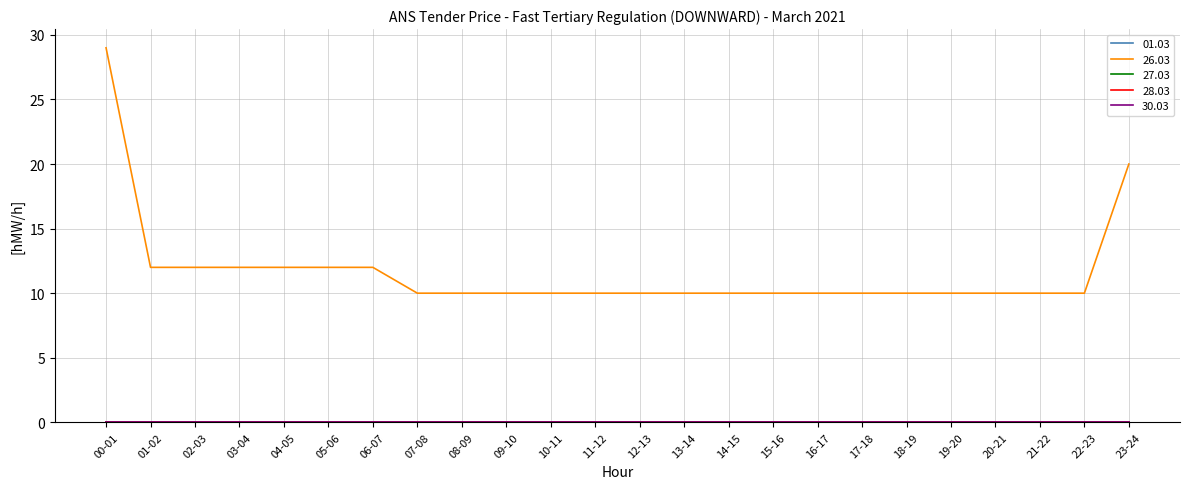

Reading right to left, extract all data points from this chart.

01.03: 23-24=0	22-23=0	21-22=0	20-21=0	19-20=0	18-19=0	17-18=0	16-17=0	15-16=0	14-15=0	13-14=0	12-13=0	11-12=0	10-11=0	09-10=0	08-09=0	07-08=0	06-07=0	05-06=0	04-05=0	03-04=0	02-03=0	01-02=0	00-01=0
26.03: 23-24=20	22-23=10	21-22=10	20-21=10	19-20=10	18-19=10	17-18=10	16-17=10	15-16=10	14-15=10	13-14=10	12-13=10	11-12=10	10-11=10	09-10=10	08-09=10	07-08=10	06-07=12	05-06=12	04-05=12	03-04=12	02-03=12	01-02=12	00-01=29
27.03: 23-24=0	22-23=0	21-22=0	20-21=0	19-20=0	18-19=0	17-18=0	16-17=0	15-16=0	14-15=0	13-14=0	12-13=0	11-12=0	10-11=0	09-10=0	08-09=0	07-08=0	06-07=0	05-06=0	04-05=0	03-04=0	02-03=0	01-02=0	00-01=0
28.03: 23-24=0	22-23=0	21-22=0	20-21=0	19-20=0	18-19=0	17-18=0	16-17=0	15-16=0	14-15=0	13-14=0	12-13=0	11-12=0	10-11=0	09-10=0	08-09=0	07-08=0	06-07=0	05-06=0	04-05=0	03-04=0	02-03=0	01-02=0	00-01=0
30.03: 23-24=0	22-23=0	21-22=0	20-21=0	19-20=0	18-19=0	17-18=0	16-17=0	15-16=0	14-15=0	13-14=0	12-13=0	11-12=0	10-11=0	09-10=0	08-09=0	07-08=0	06-07=0	05-06=0	04-05=0	03-04=0	02-03=0	01-02=0	00-01=0